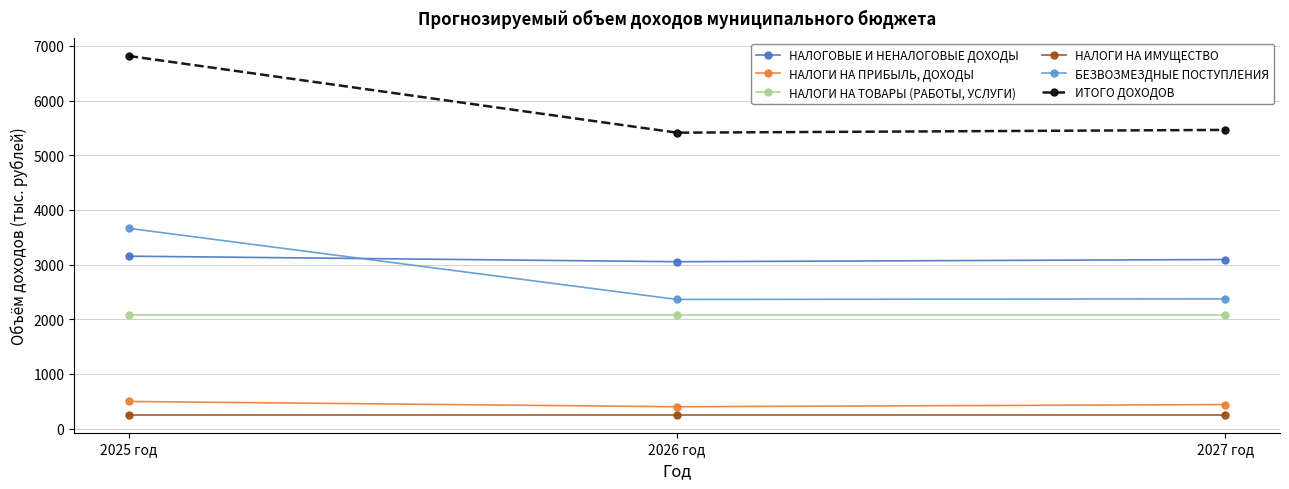

What is the average value of the БЕЗВОЗМЕЗДНЫЕ ПОСТУПЛЕНИЯ series?

2798.0